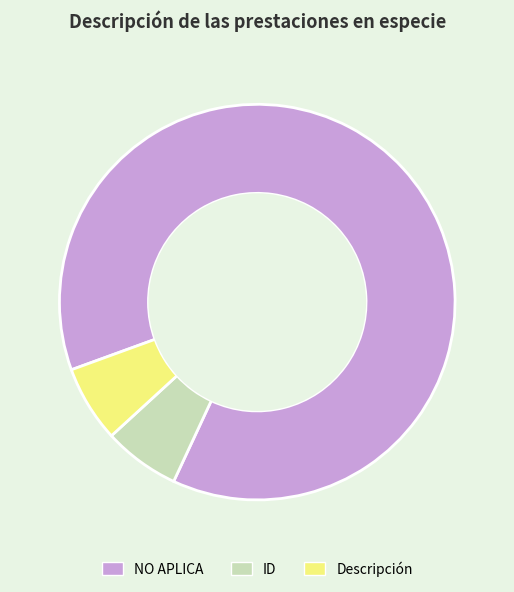

Does NO APLICA account for over 50% of the chart?

Yes